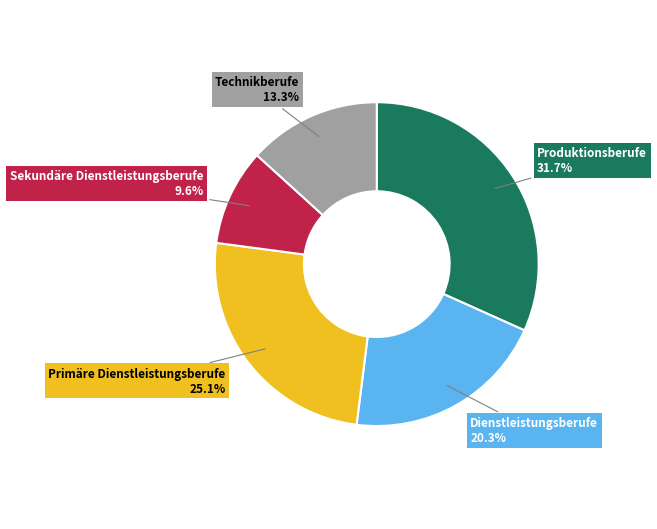

Is it true that Technikberufe is 1% of the pie?

False